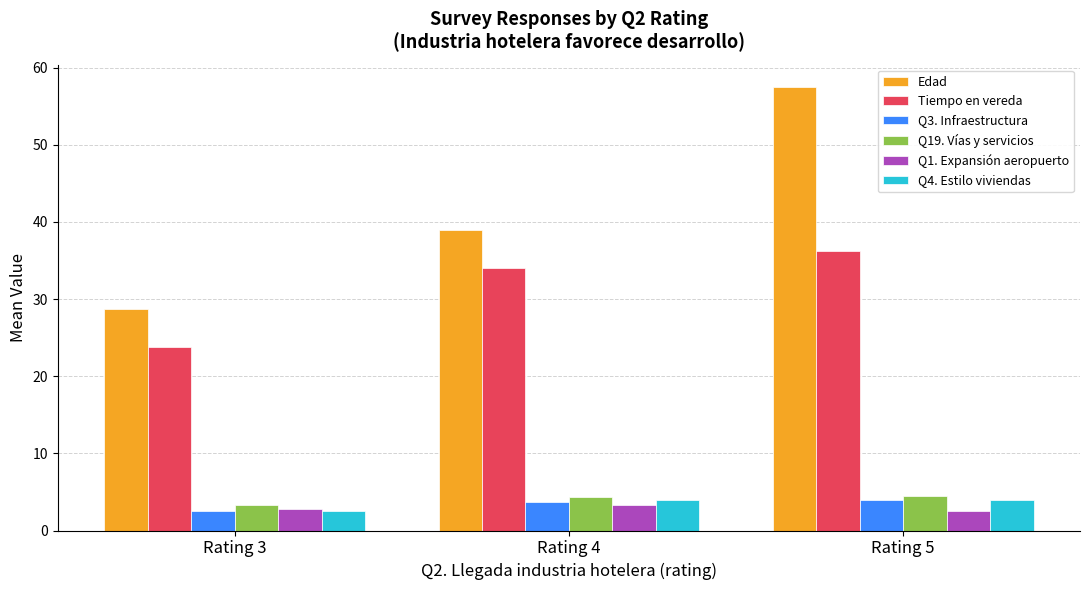

At which category is the sum across all series the highest?

Rating 5